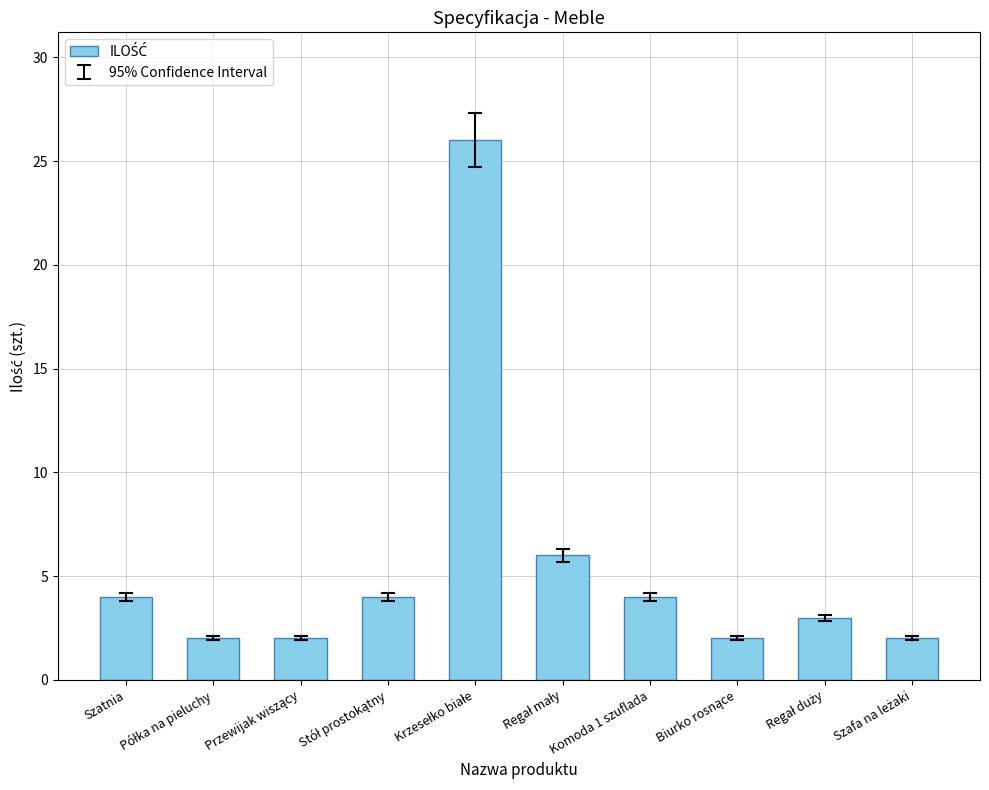

The chart shows a value of 2 at Szatnia. True or false?

False